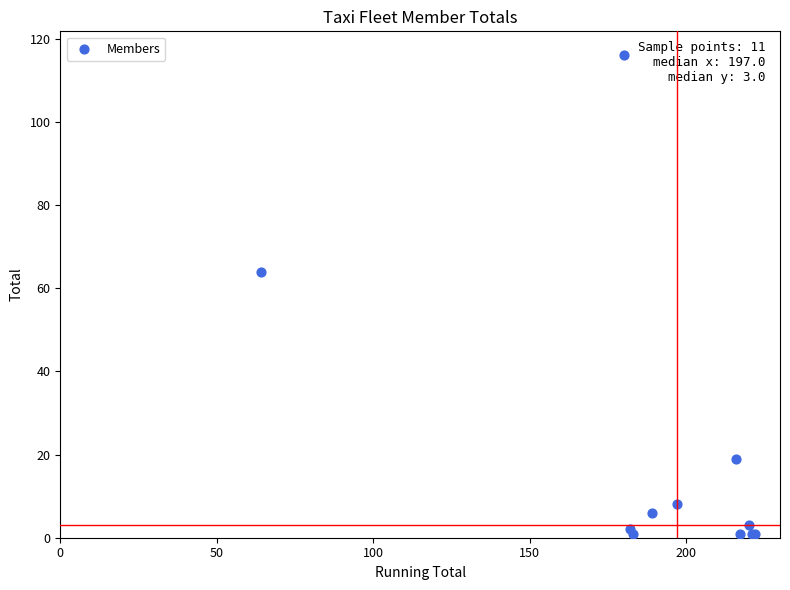

What Y value in the scatter plot is closest to 58?

64